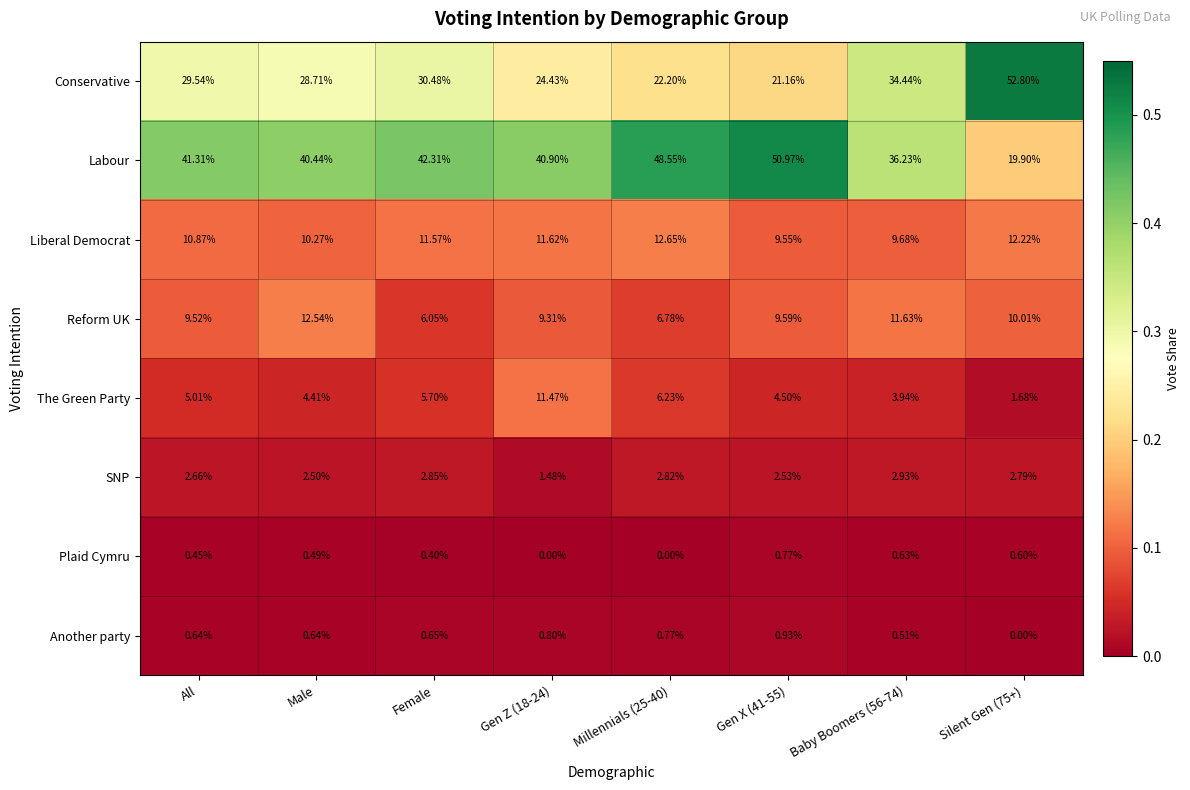

Is the value of Conservative at Male greater than the value of Another party at All?

Yes